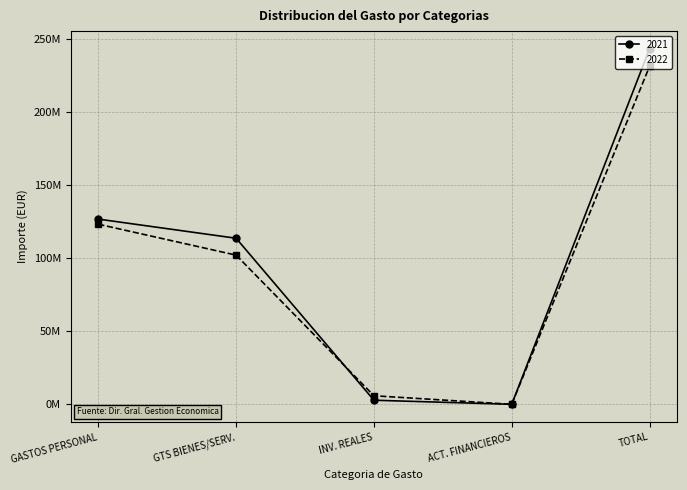

Where is 2021 nearest to the value 121523656?

GASTOS PERSONAL